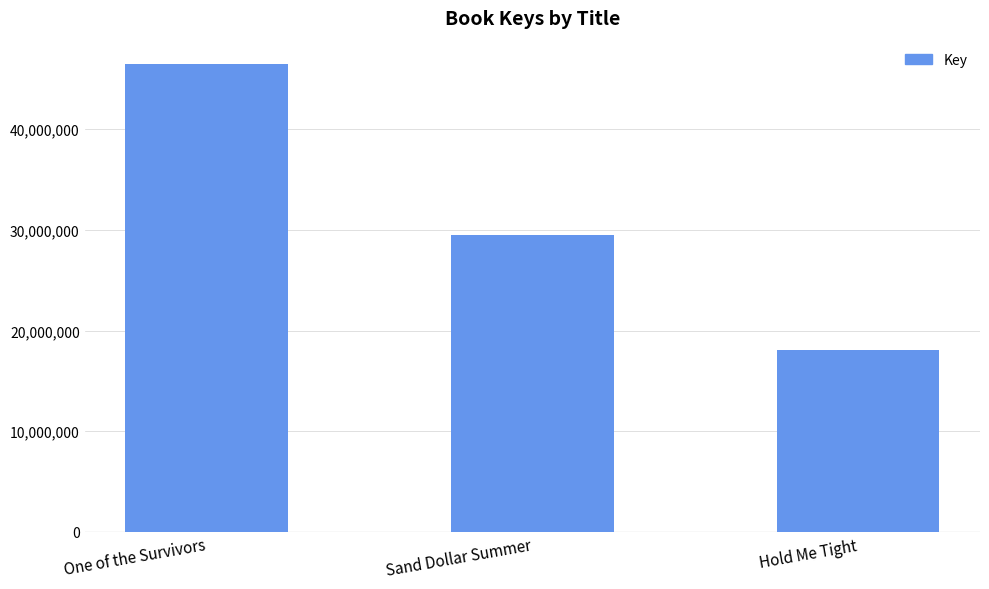

Which category has the highest value across all series?

One of the Survivors